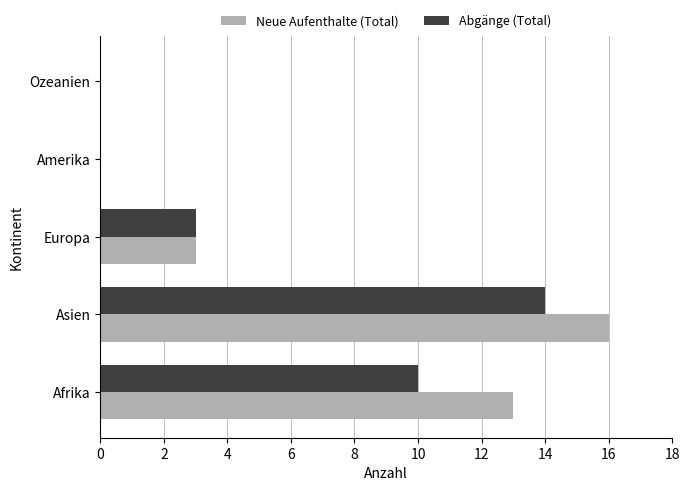

Is the value of Abgänge (Total) at Amerika greater than the value of Neue Aufenthalte (Total) at Afrika?

No